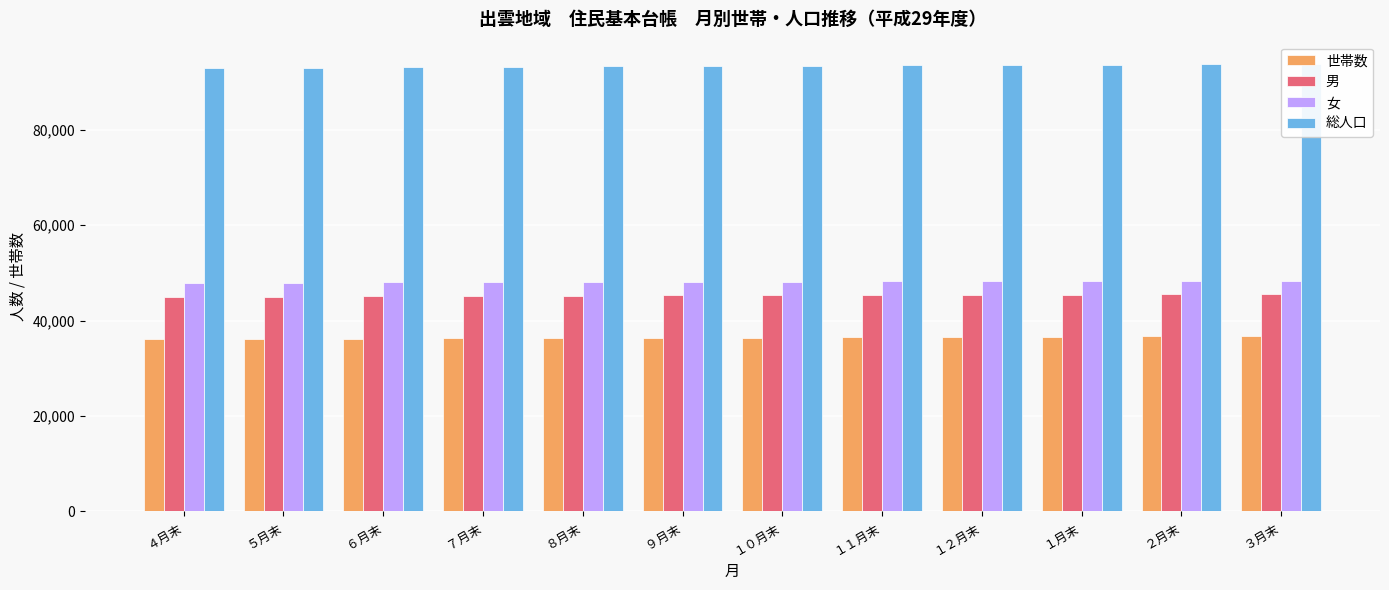

Rank the series by their maximum value, from highest to lowest.

総人口, 女, 男, 世帯数